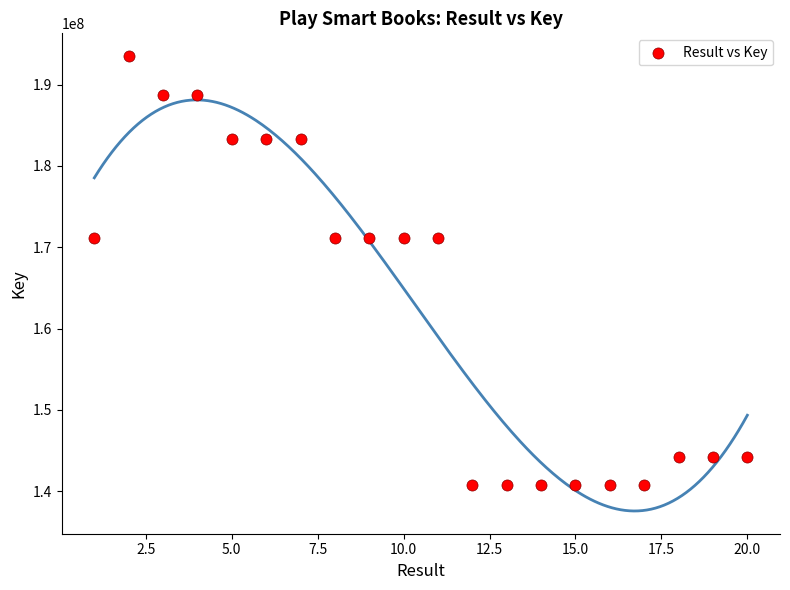

What is the range of Y values (max minus min)?

52712270